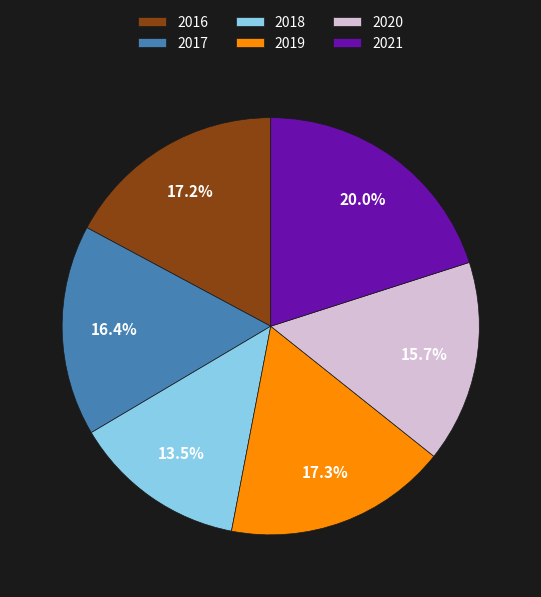

To the nearest percent, what is the combined percentage of 2017 and 2018?

30%